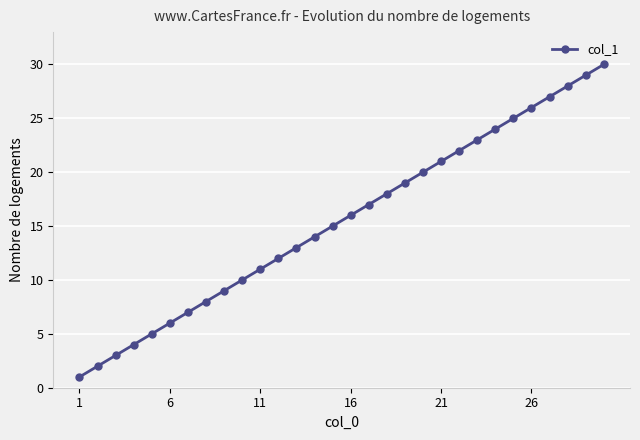

What is the difference between the maximum and second lowest values?

28